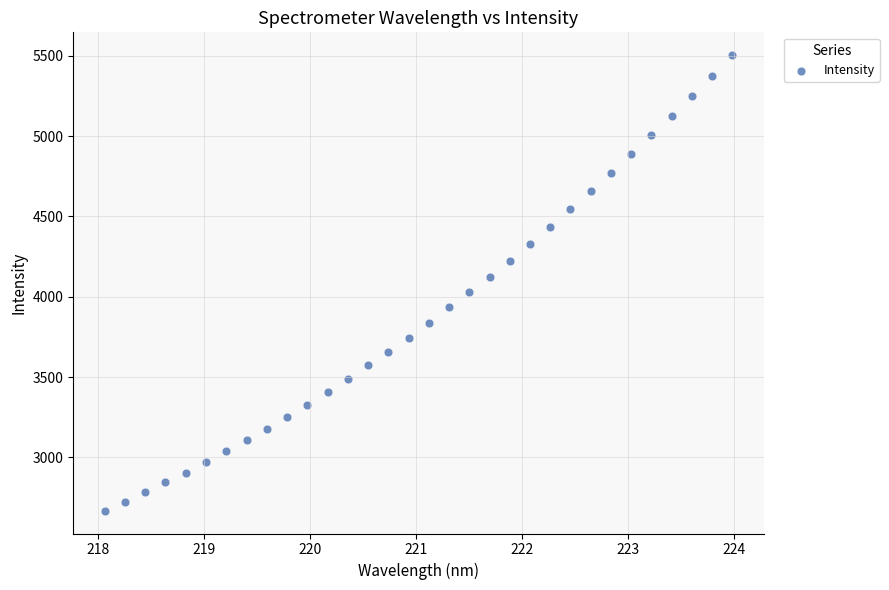

What is the range of Y values (max minus min)?

2837.2